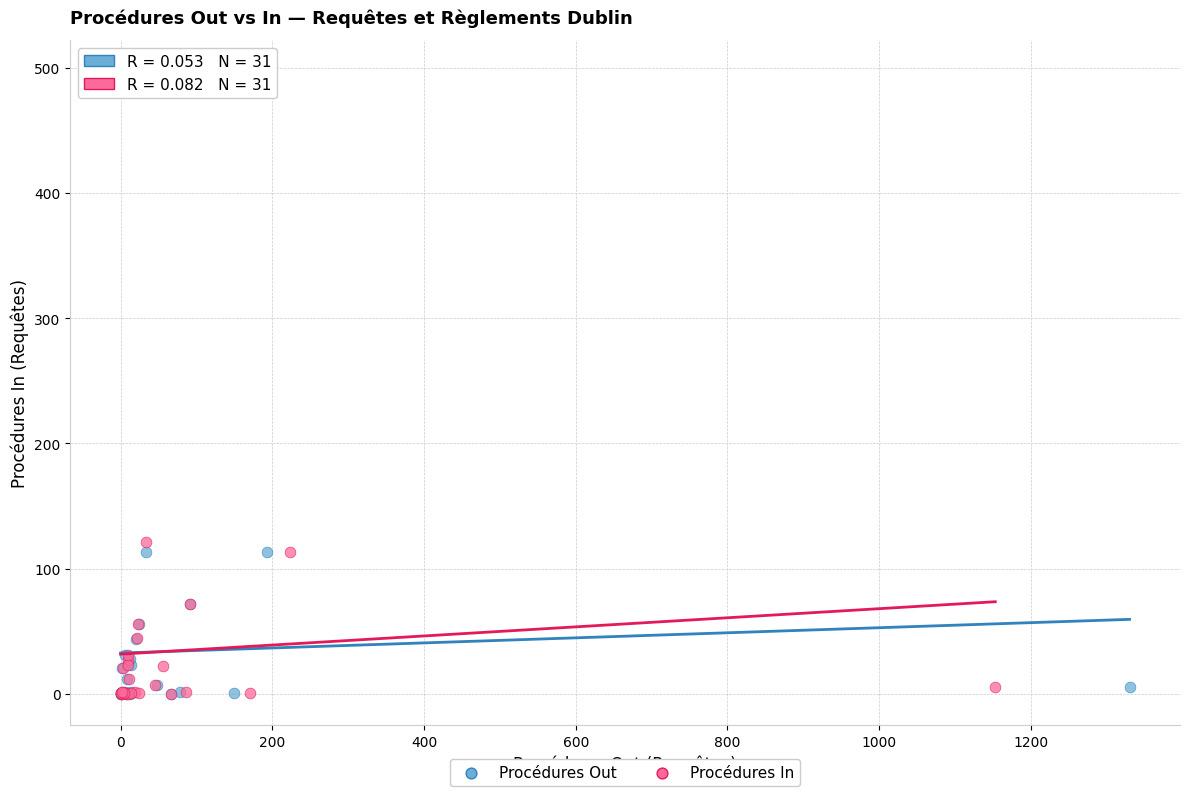

What are all the series names shown in the legend?

Procédures Out, Procédures In